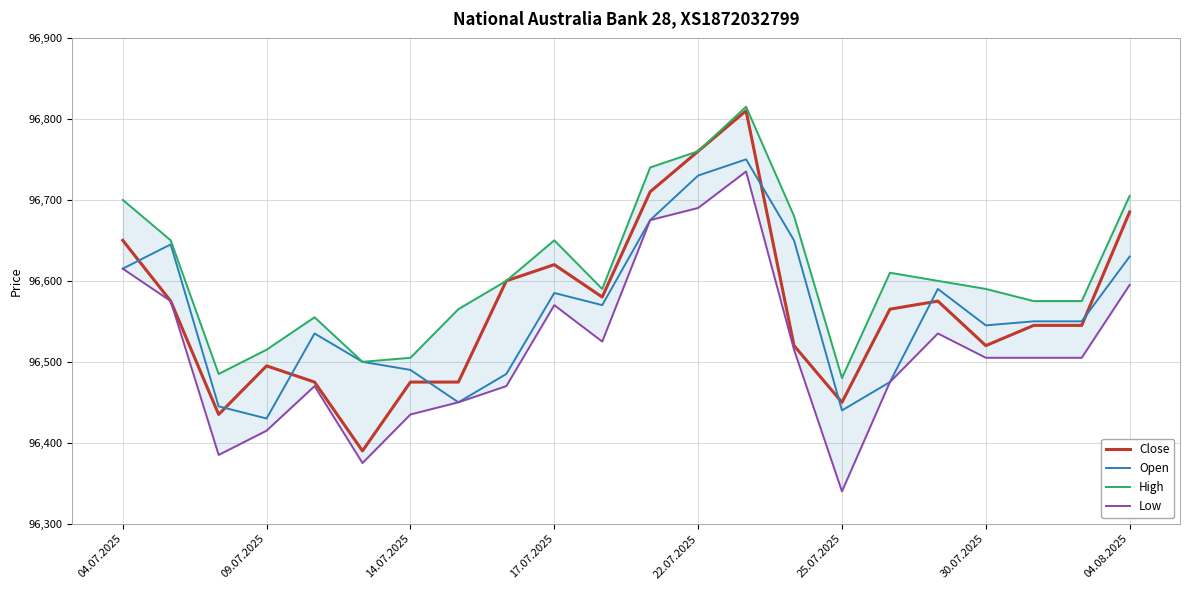

How many distinct data groups are displayed?

4